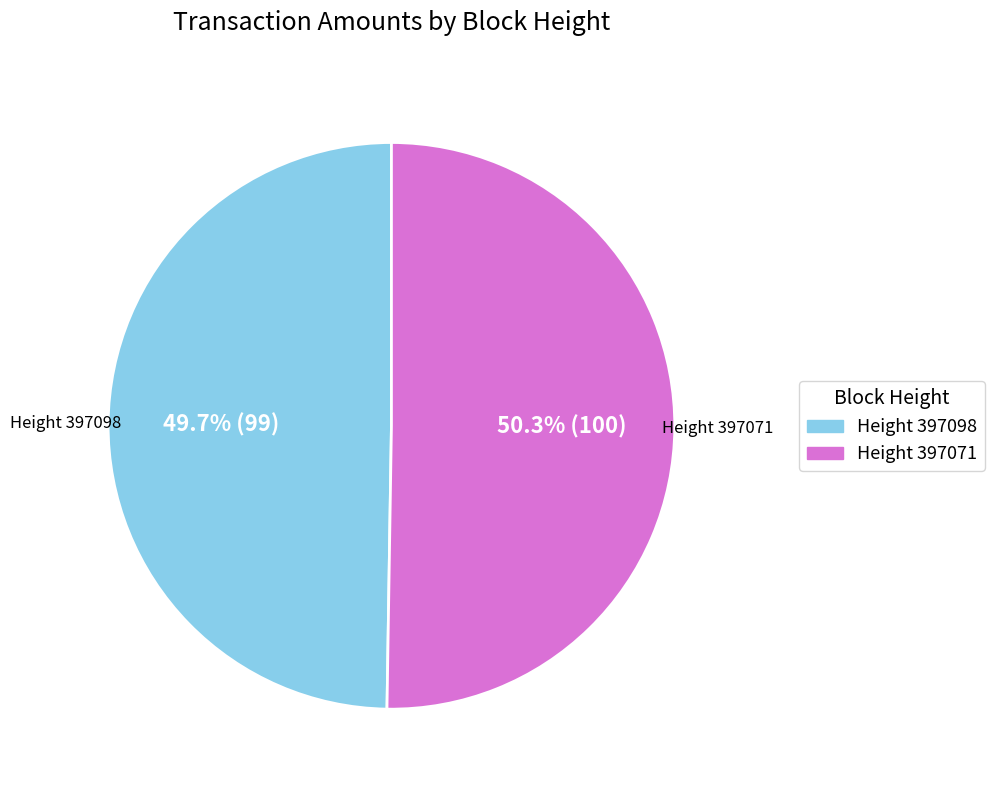

What is the majority slice?

Height 397071